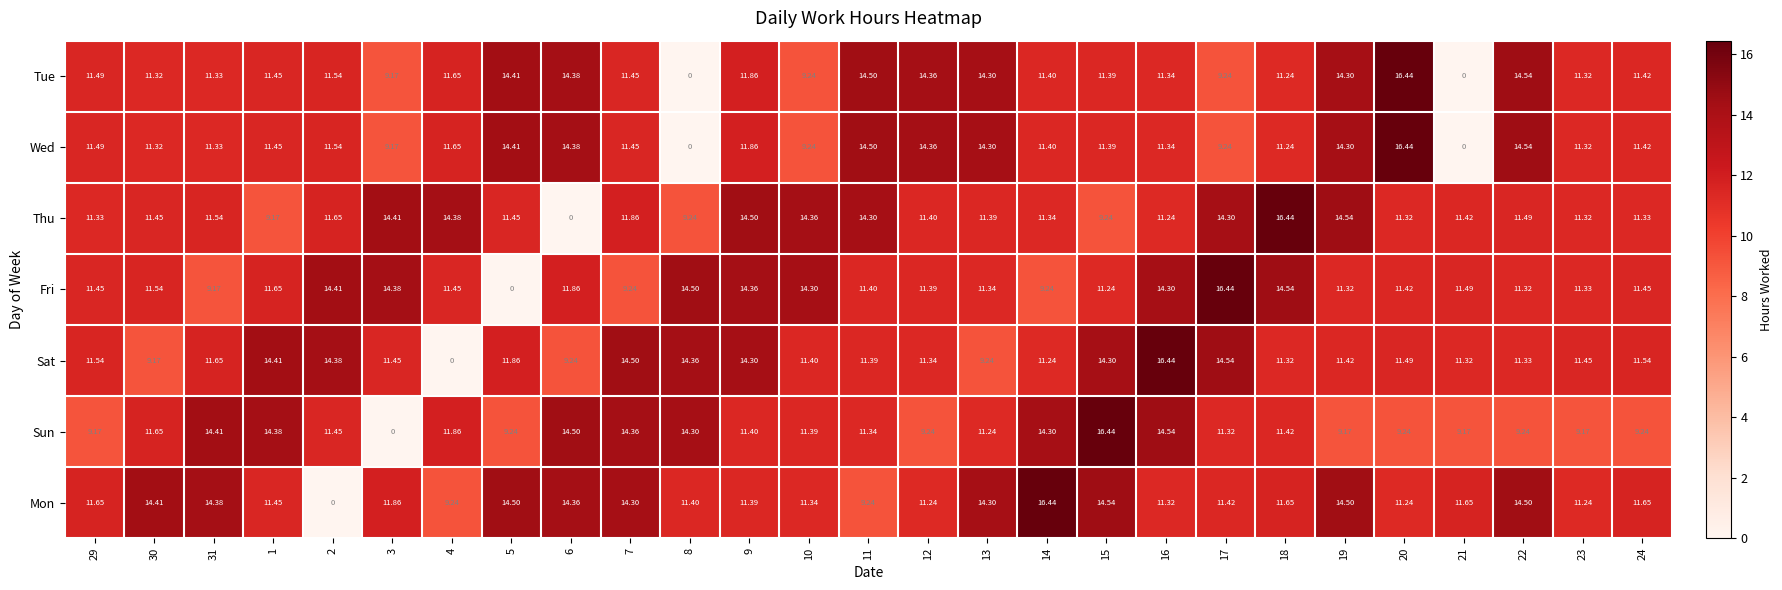

Between 1 and 5, which series saw the biggest shift?

Fri